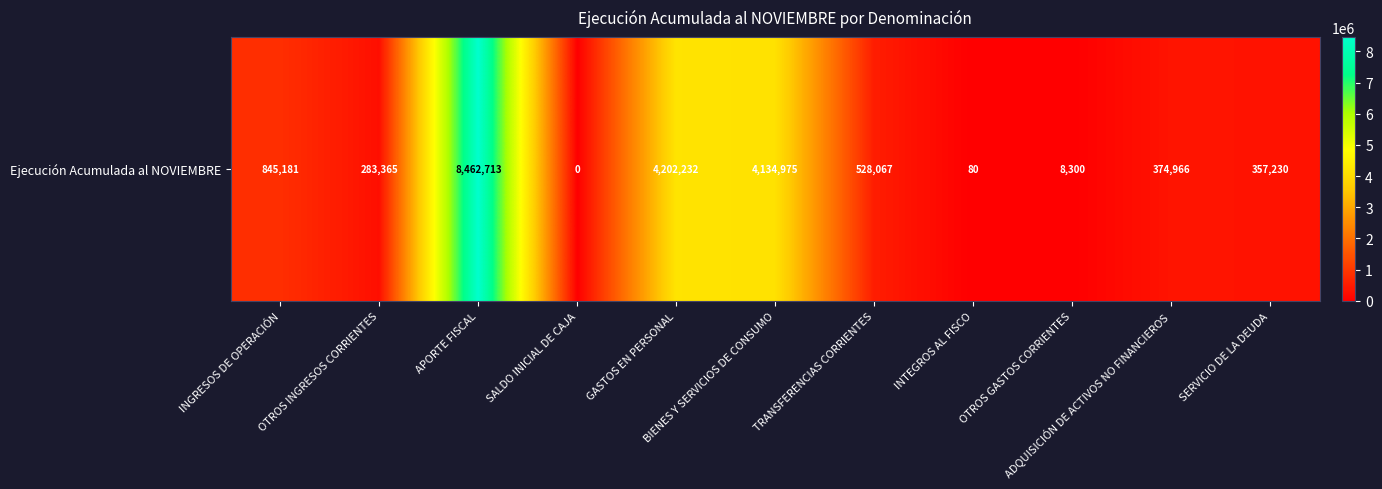

At which label does the data first exceed 374966?

INGRESOS DE OPERACIÓN